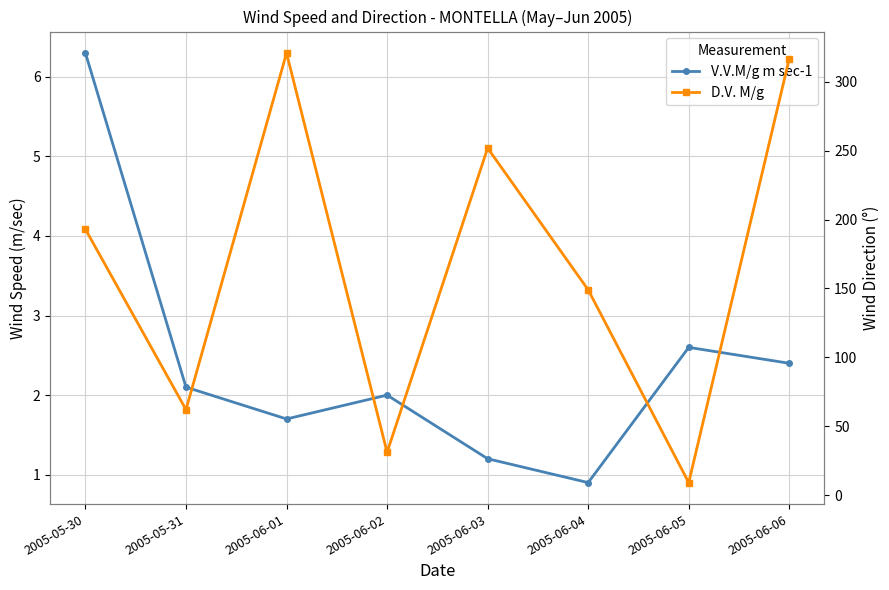

Is the value of D.V. M/g at 2005-05-31 greater than the value of V.V.M/g m sec-1 at 2005-06-01?

Yes